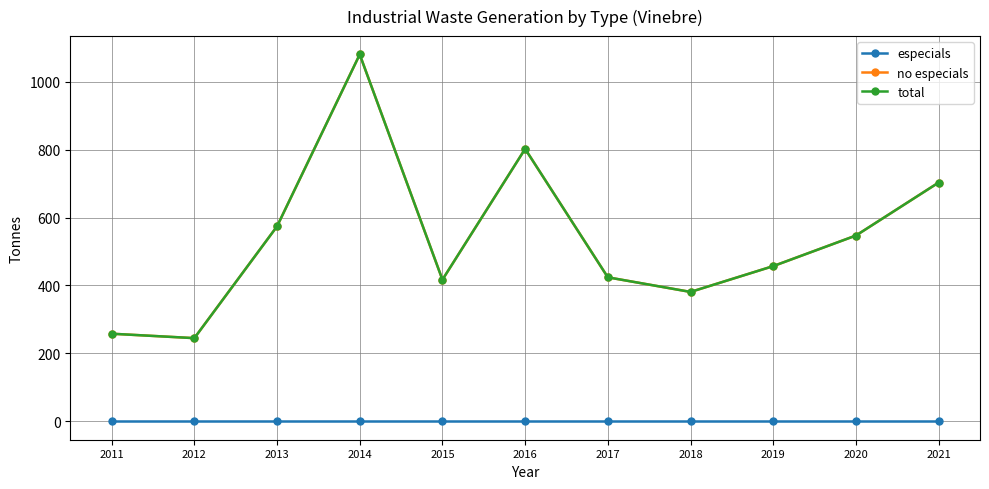

How many data points in total are less than 457?

5